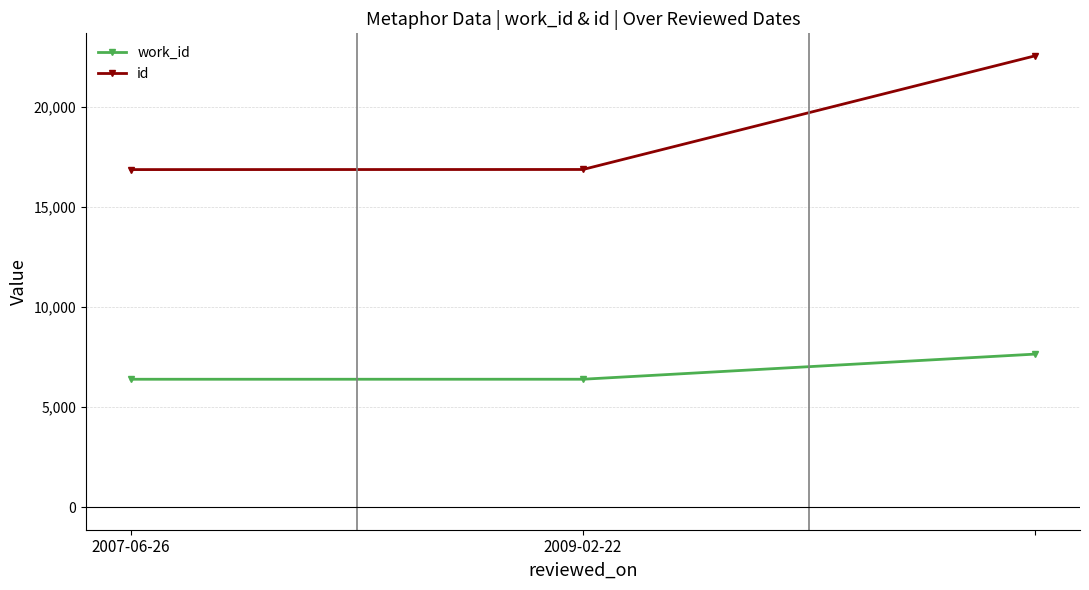

How many lines are shown in the chart?

2